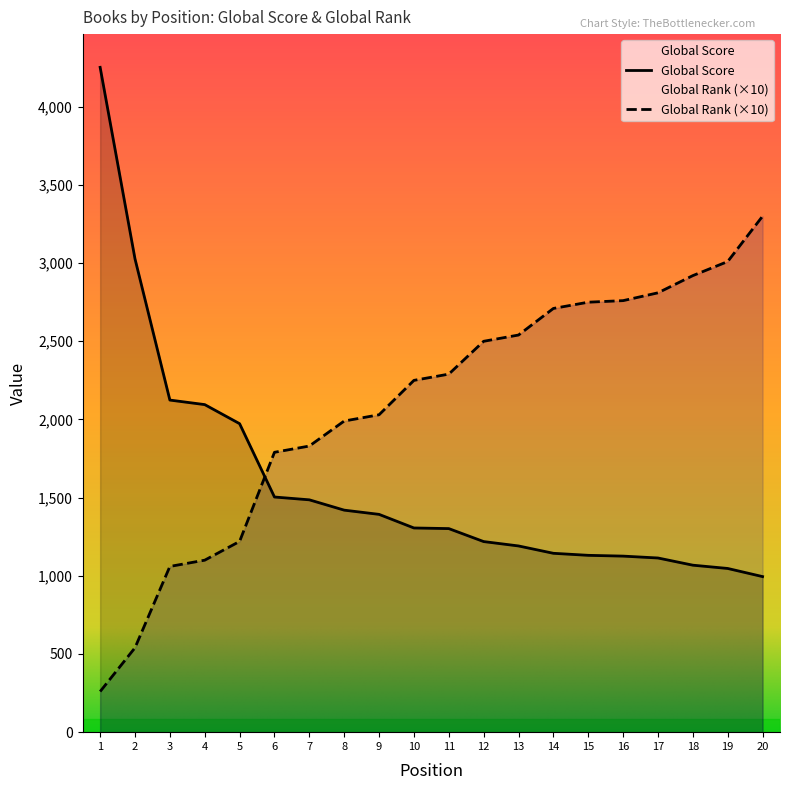

What is the value of the Global Rank point at the 10th from the left?

2250